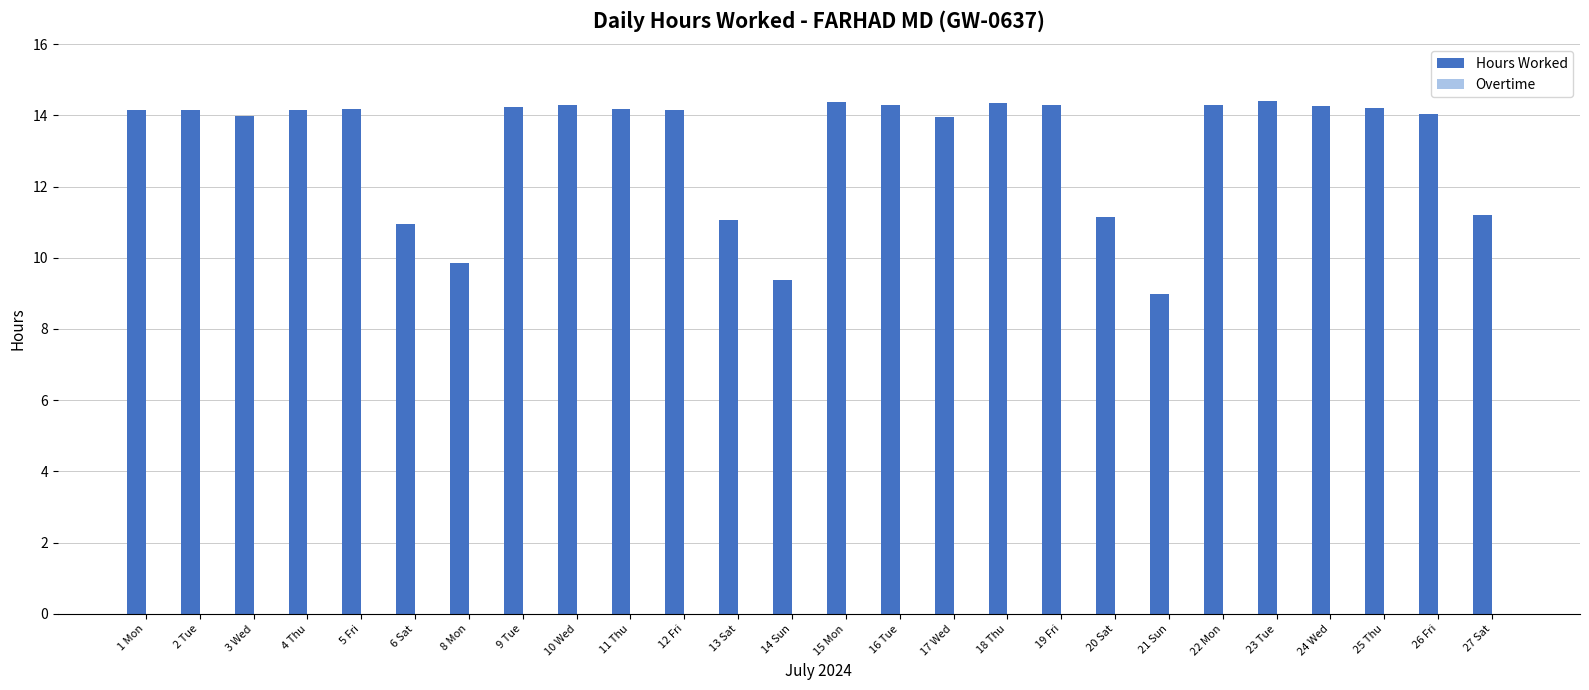

What value does the data have at 5 Fri?

14.2